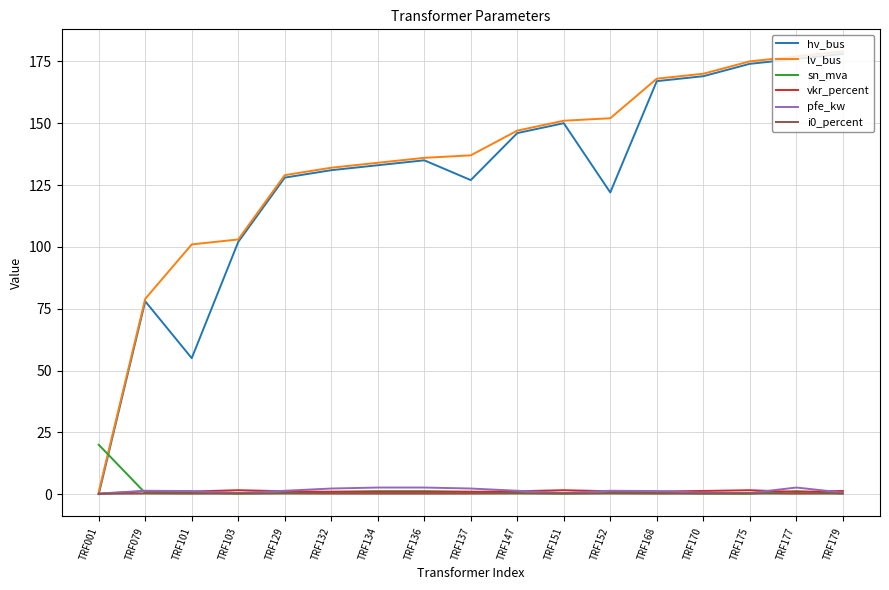

Which series ends up on top after the final intersection of lv_bus and sn_mva?

lv_bus